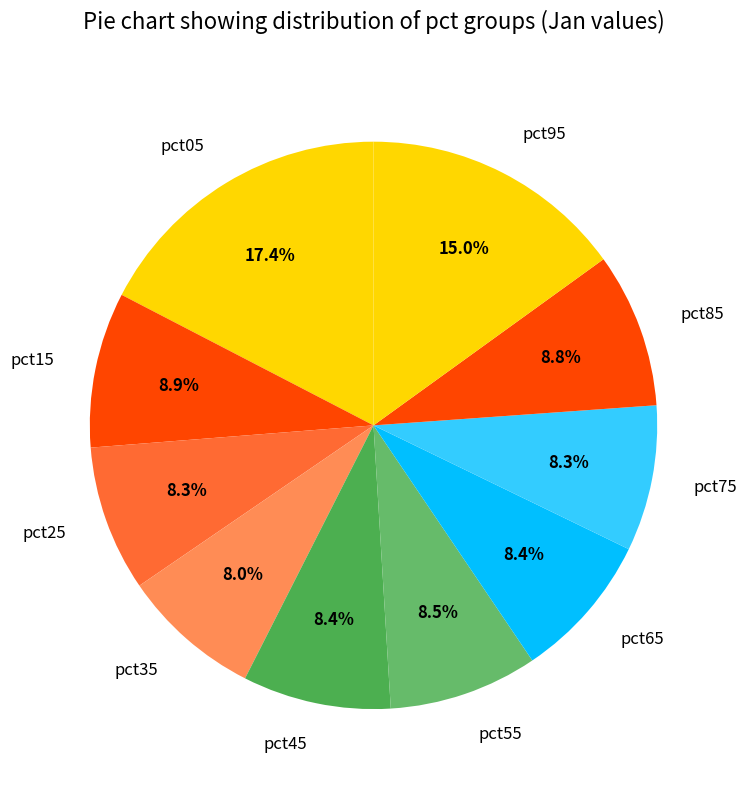

To the nearest percent, what is the difference between the largest and smallest slice percentages?

9%